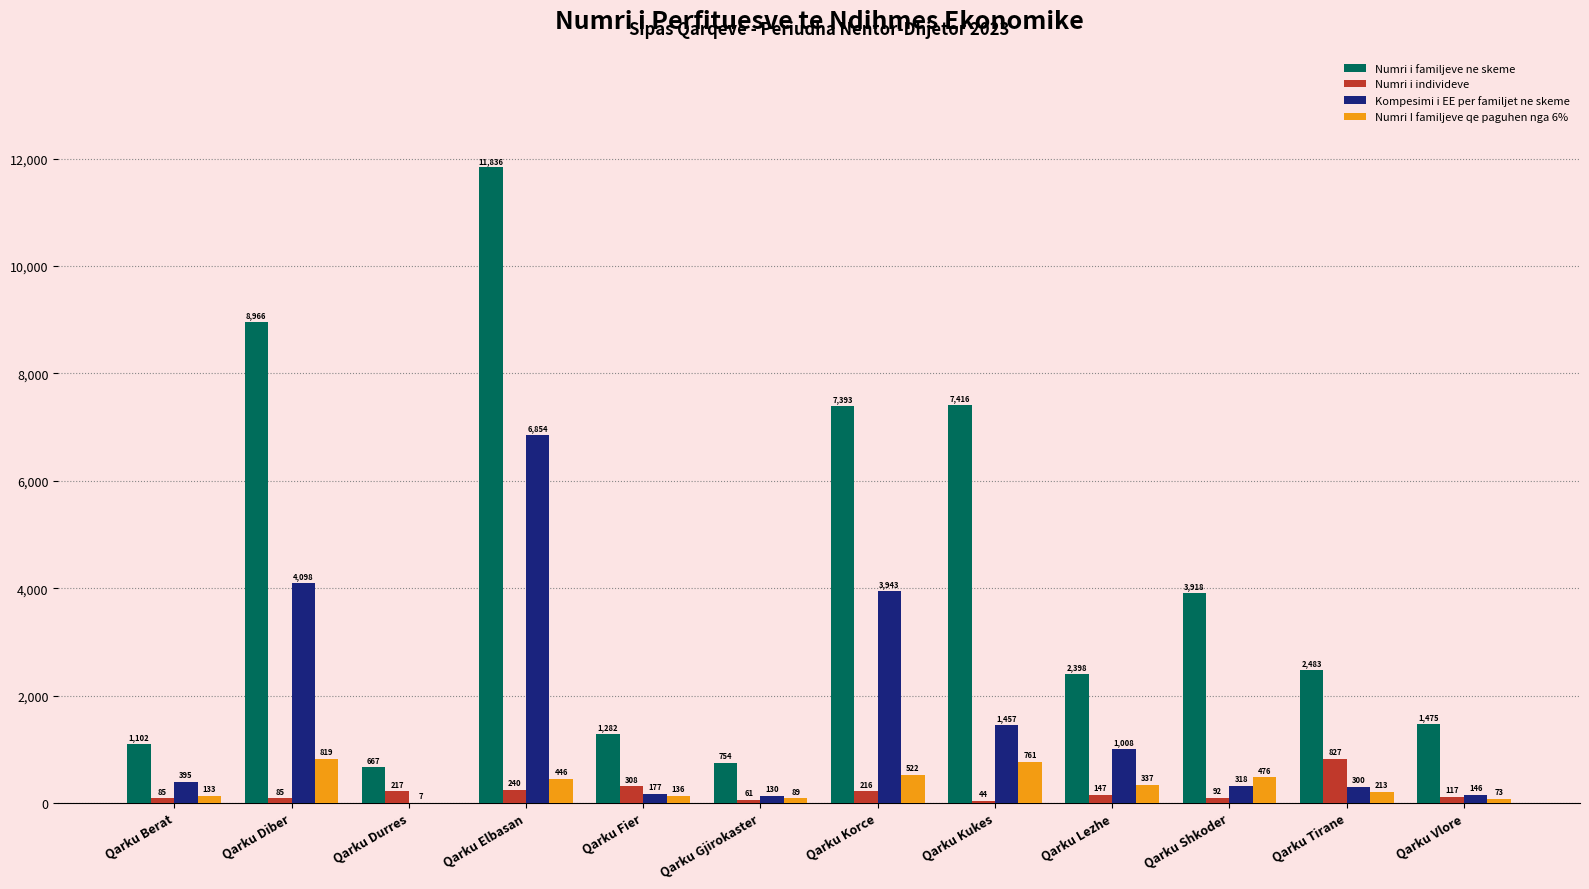

What is the average value of the Numri i individeve series?

203